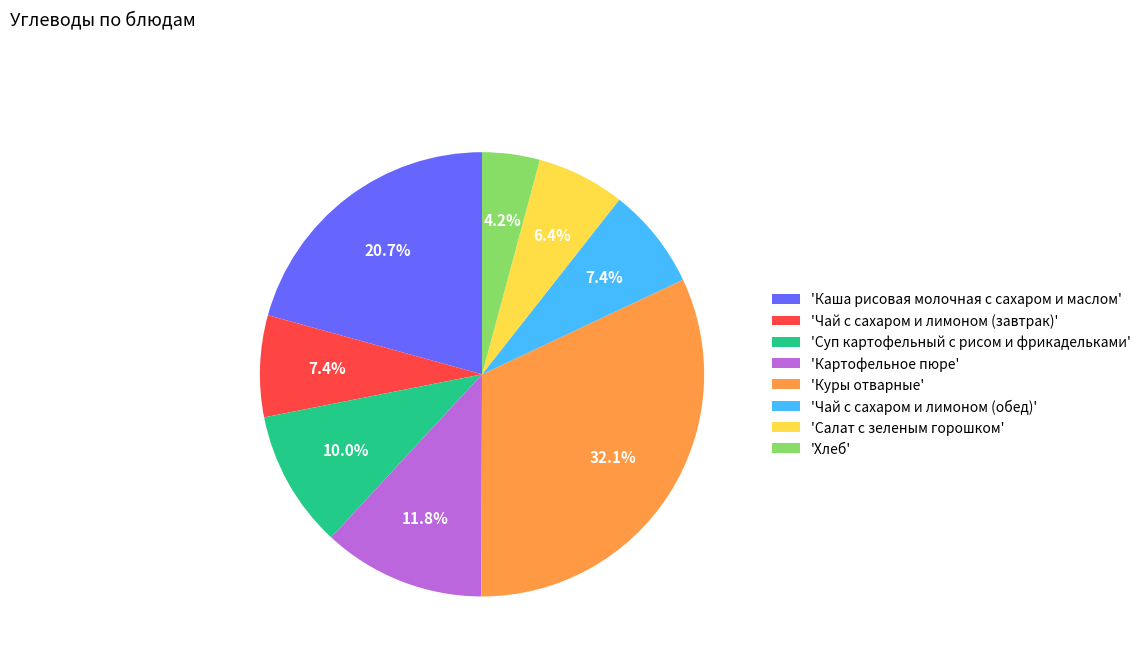

Approximately how many times larger is the value at 'Каша рисовая молочная с сахаром и маслом' compared to 'Хлеб'?

4.9